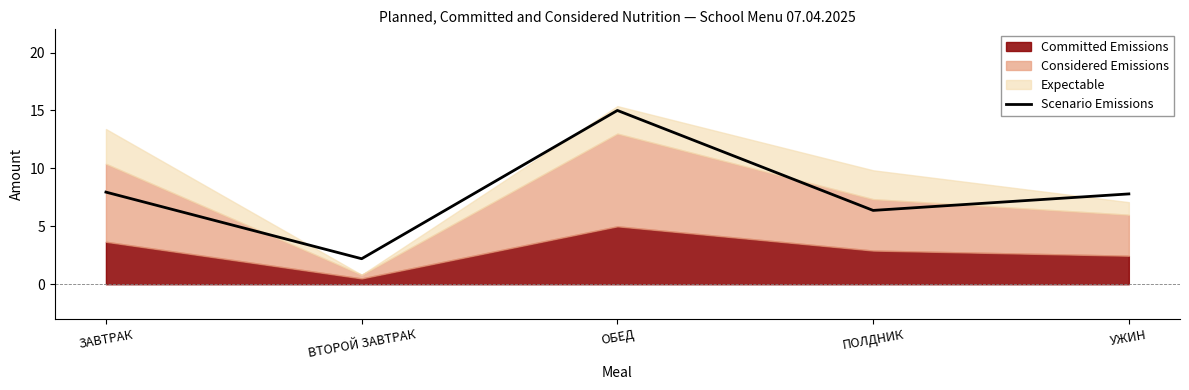

List the labels in order of value, largest first.

ОБЕД, ЗАВТРАК, УЖИН, ПОЛДНИК, ВТОРОЙ ЗАВТРАК